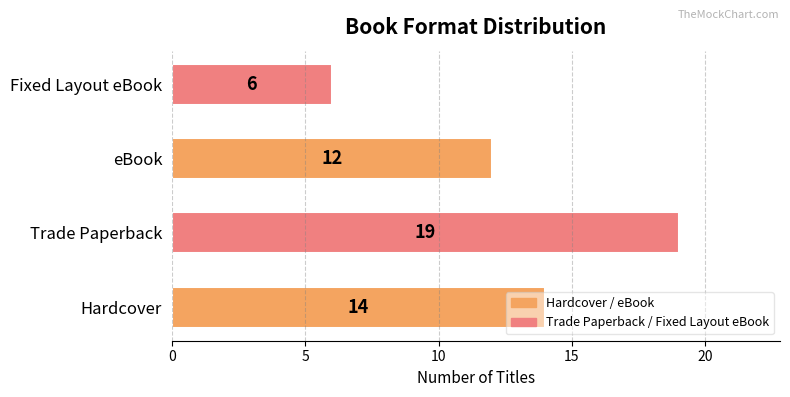

What is the ratio of the value at eBook to the value at Hardcover?

0.9